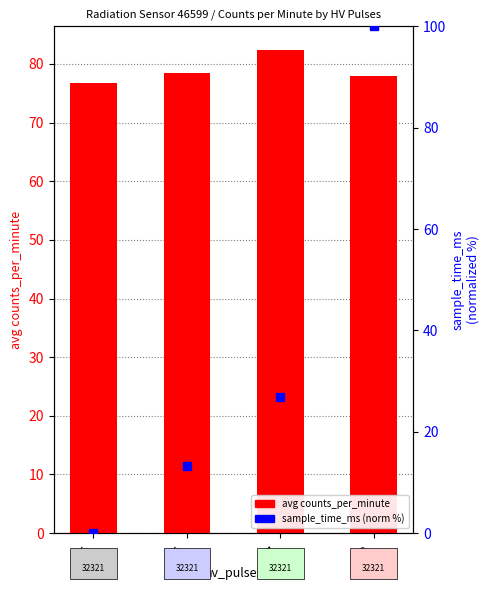

Which series reaches the maximum Y coordinate?

sample_time_ms (norm %)